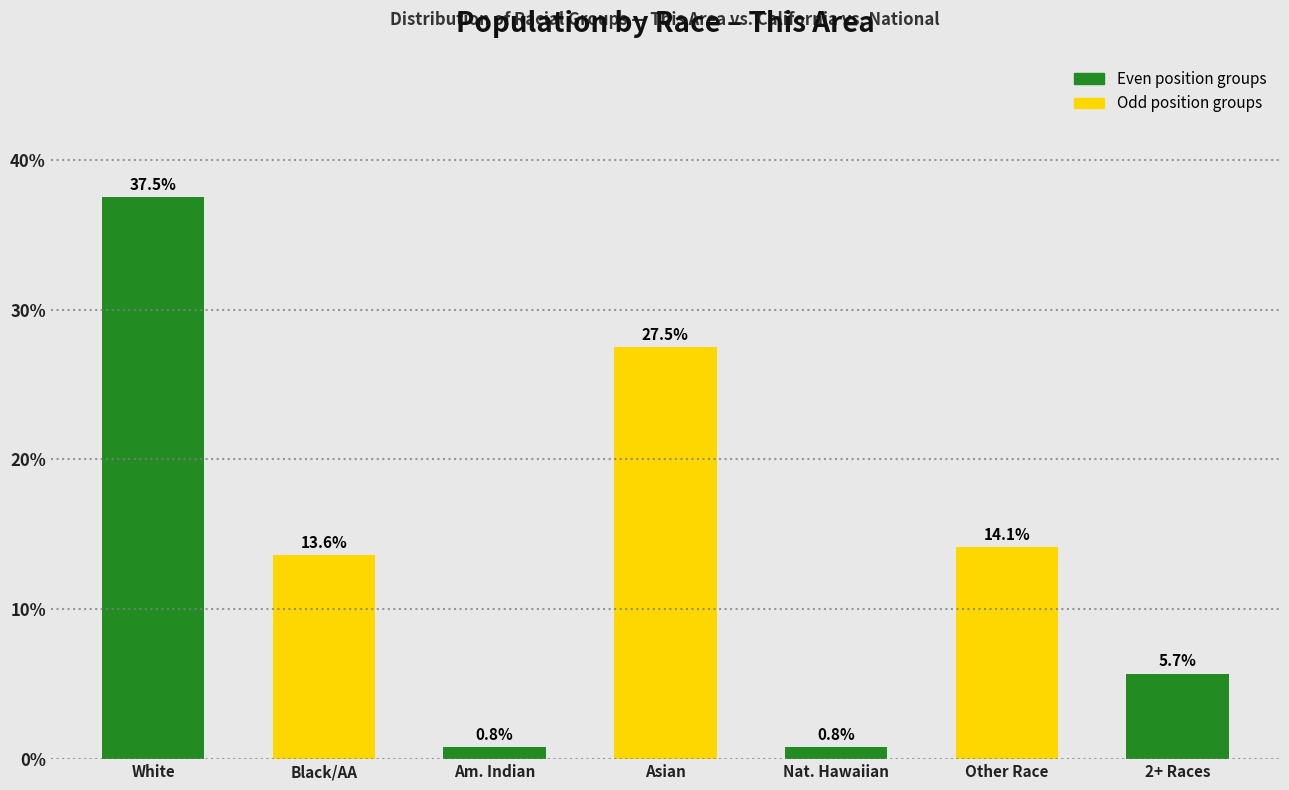

Reading left to right, transcribe all the data shown in this chart.

White=37.5	Black/AA=13.6	Am. Indian=0.8	Asian=27.5	Nat. Hawaiian=0.8	Other Race=14.1	2+ Races=5.7